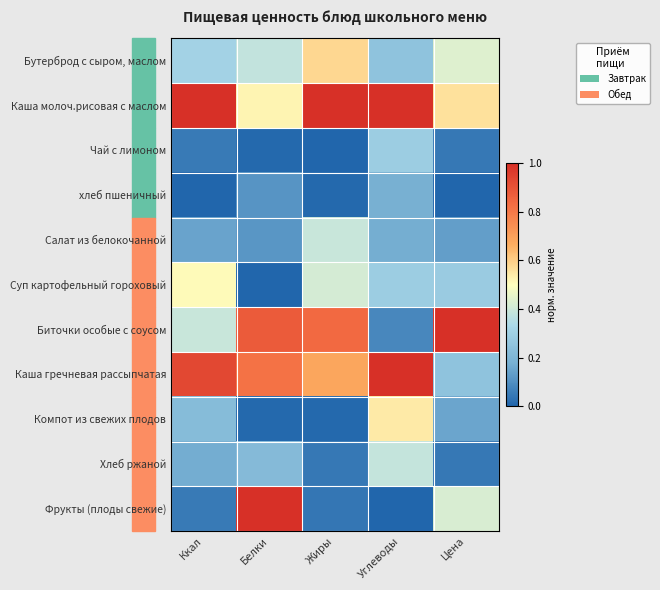

Rank the series at Жиры from lowest to highest value.

Чай с лимоном, хлеб пшеничный, Компот из свежих плодов, Фрукты (плоды свежие), Хлеб ржаной, Салат из белокочанной, Суп картофельный гороховый, Бутерброд с сыром, маслом, Каша гречневая рассыпчатая, Биточки особые с соусом, Каша молоч.рисовая с маслом